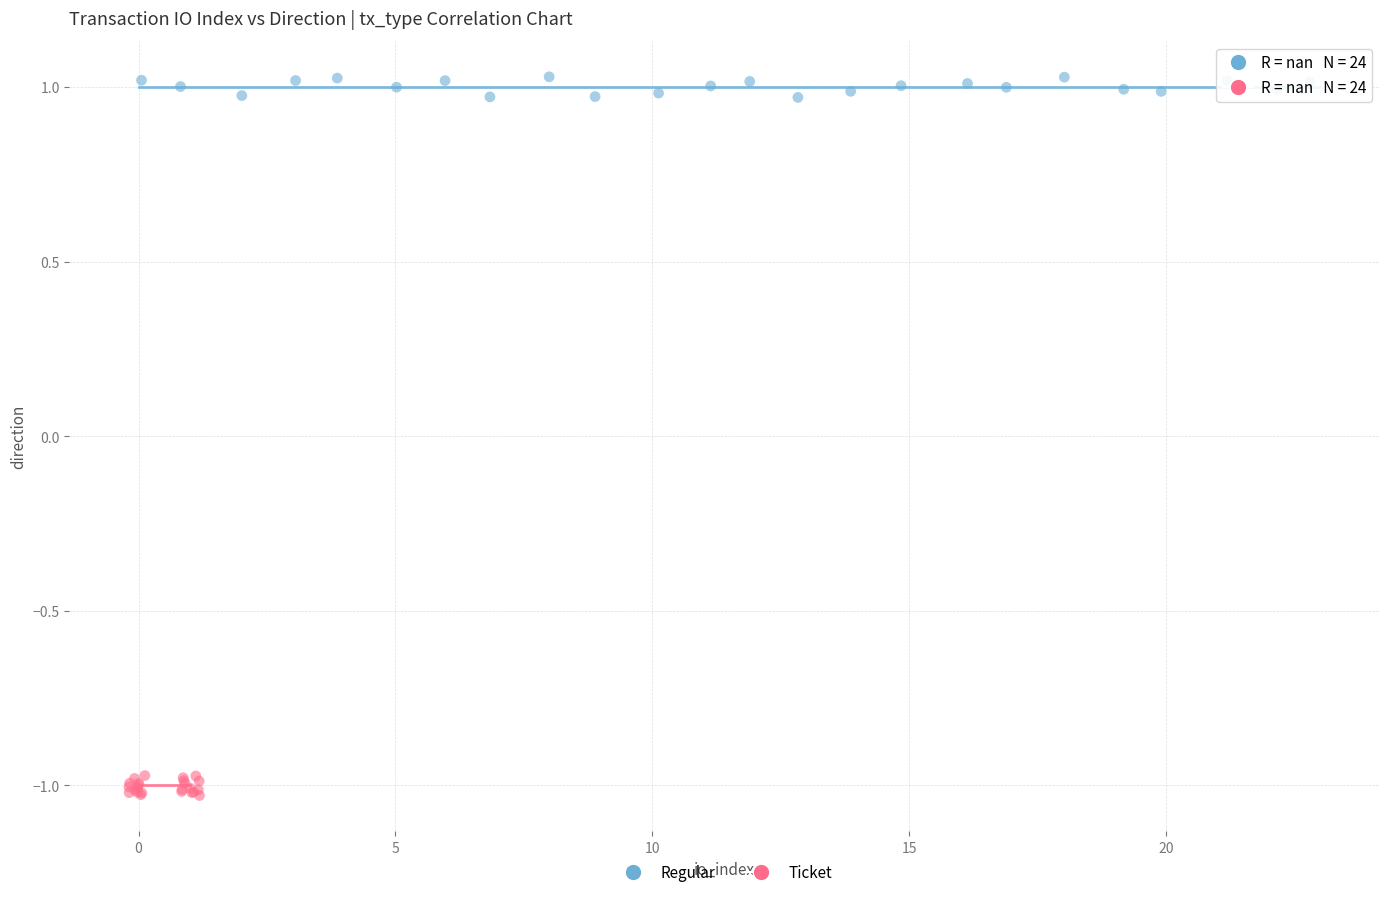

Which series contains the highest Y value?

Regular